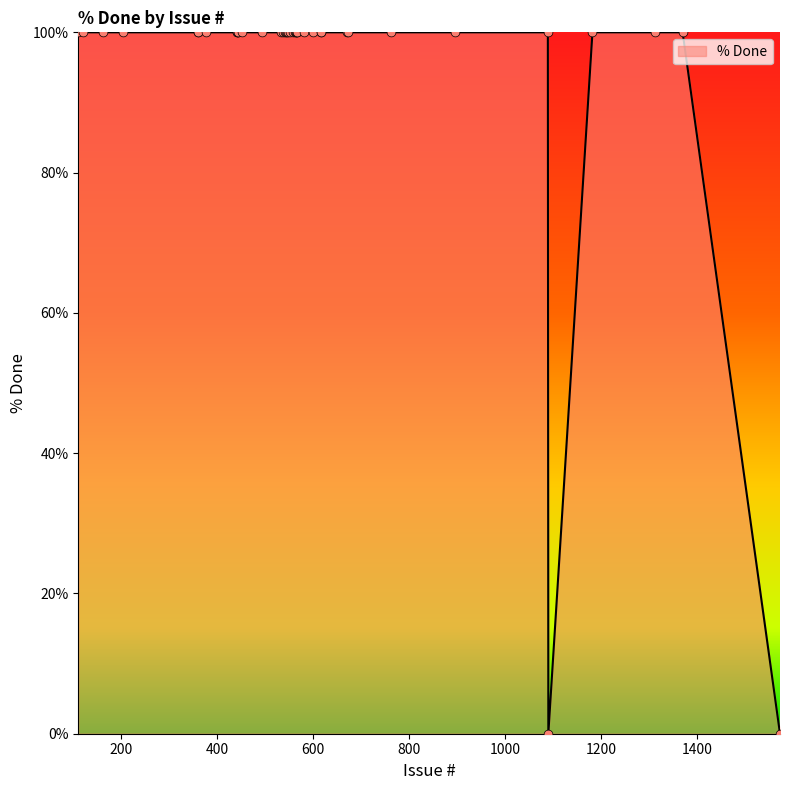

What is the greatest value displayed?

100